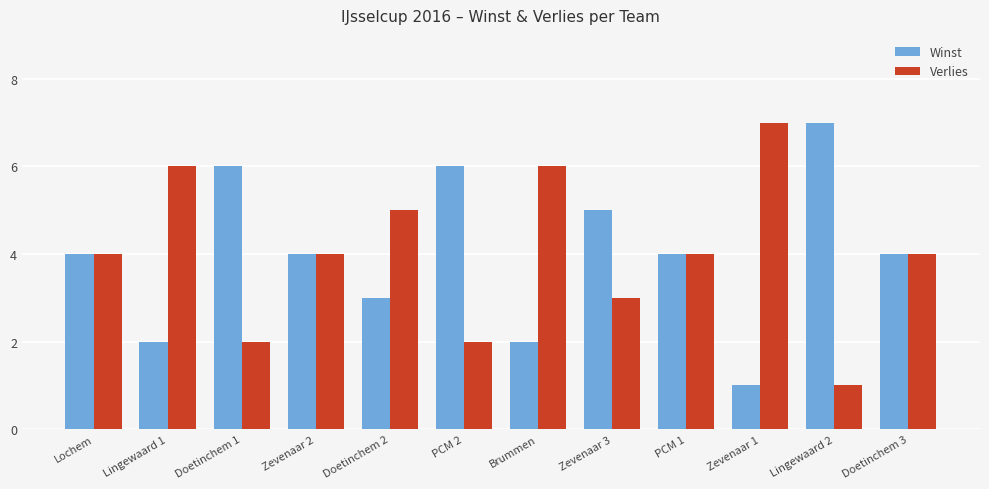

What is the difference between the maximum and minimum values in the Winst series?

6